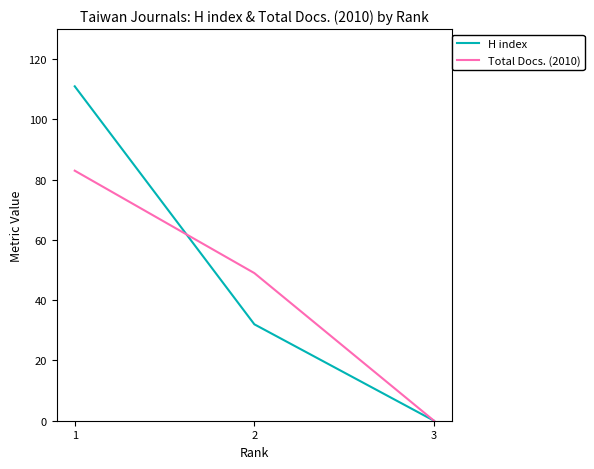

Between 1 and 3, which series saw the biggest shift?

H index